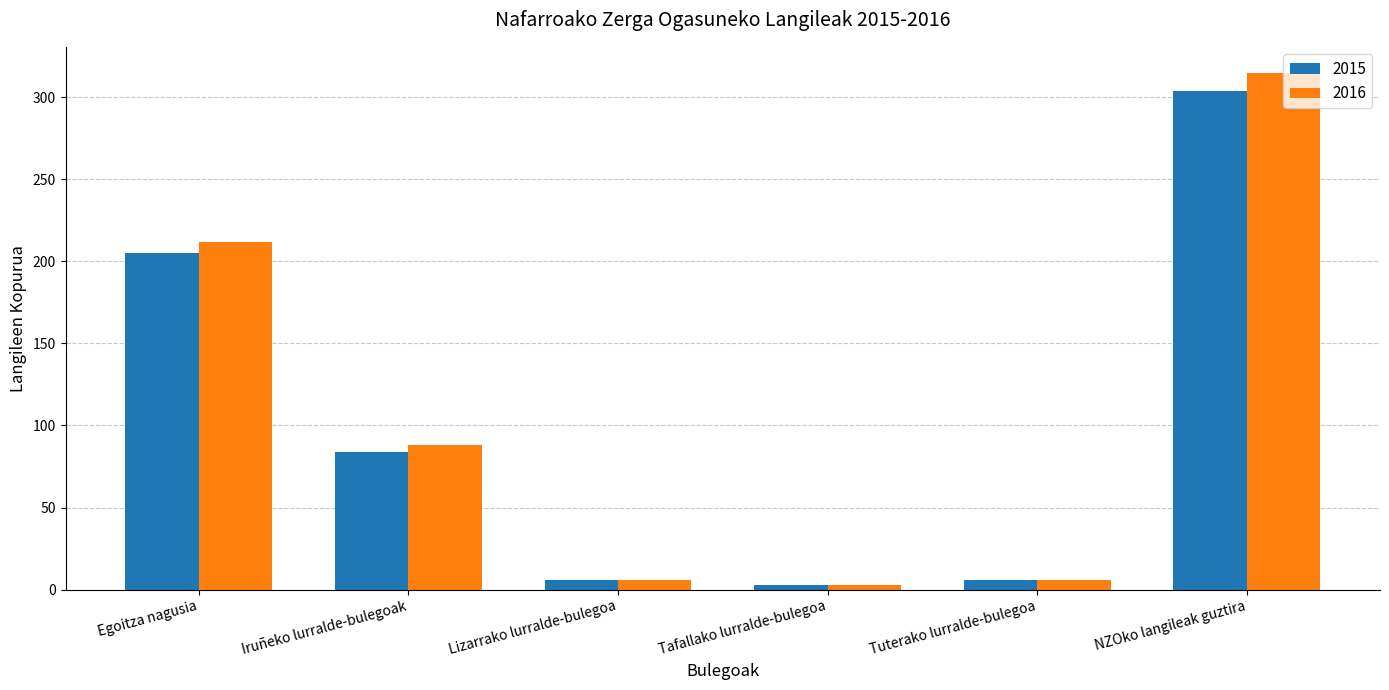

How many data points in 2015 are less than 84?

3